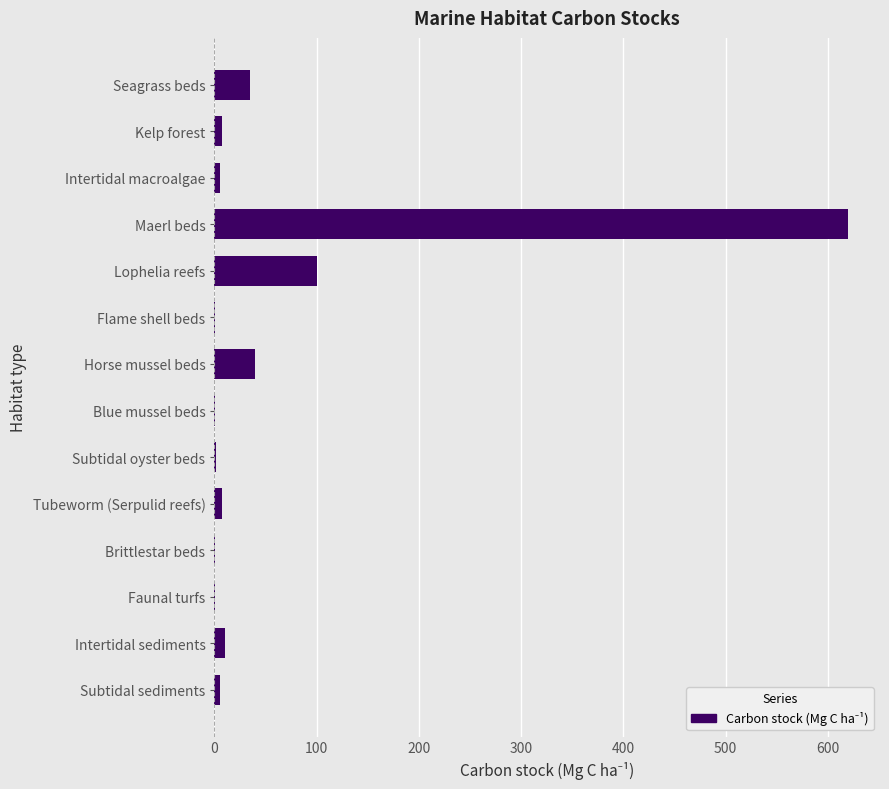

What is the greatest value displayed?

620.0